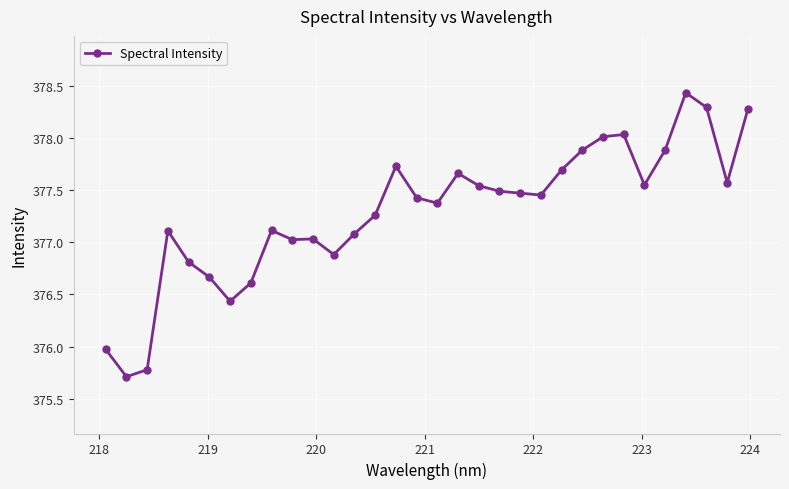

What is the difference between the maximum and minimum values?

2.7